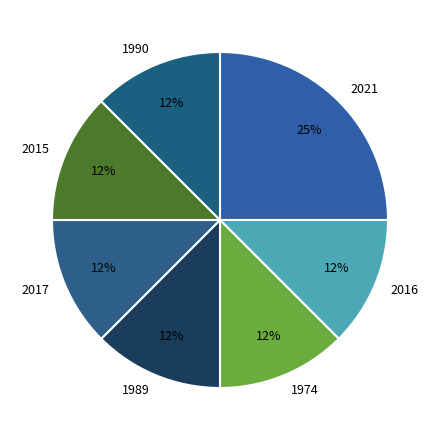

True or false: 2015 accounts for 22% of the total.

False